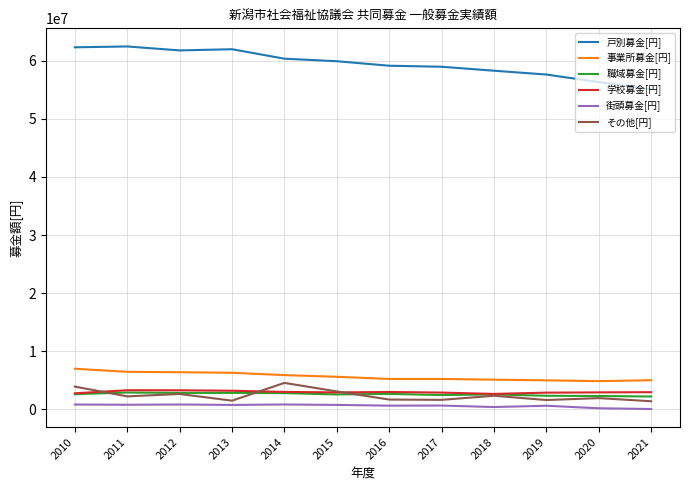

Which series has the largest total across all categories?

戸別募金[円]